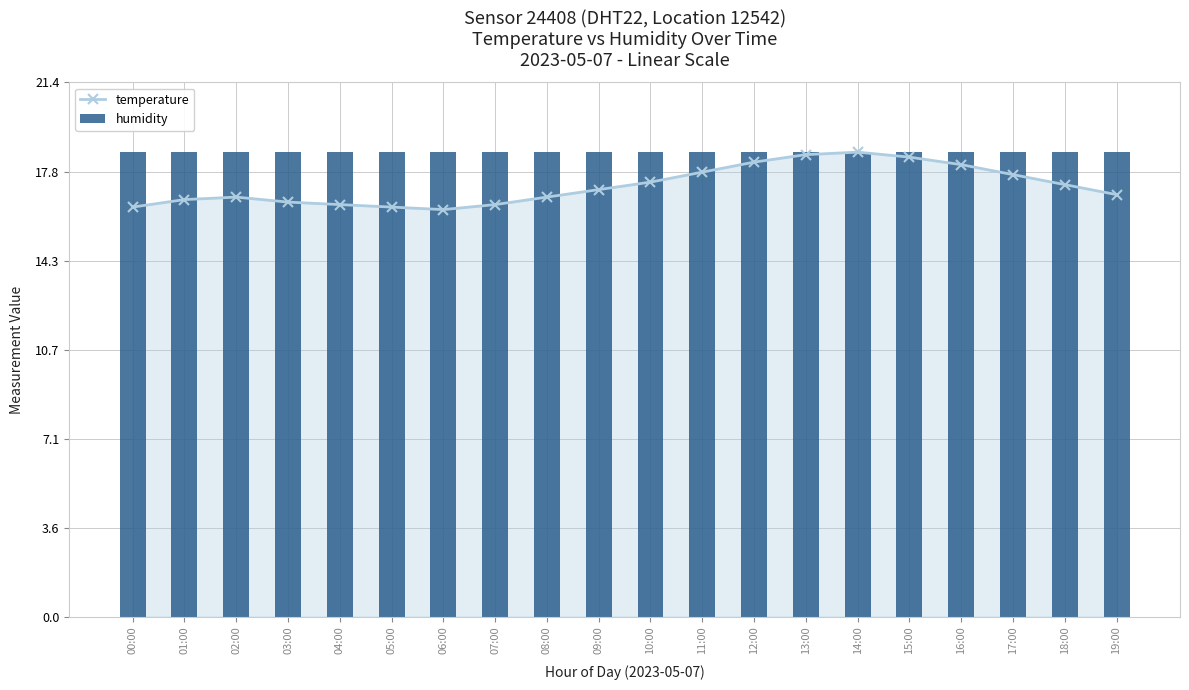

At which category is the sum across all series the highest?

14:00